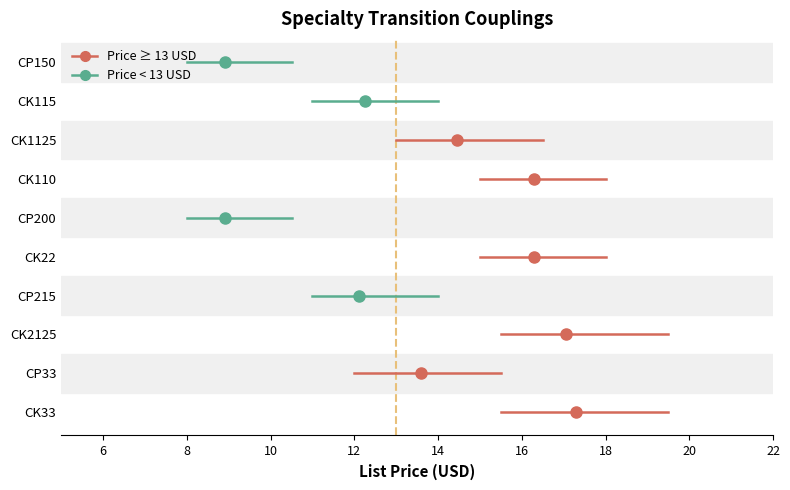

Reading left to right, list all the values displayed in this chart.

CP150=8.9	CK115=12.2	CK1125=14.4	CK110=16.3	CP200=8.9	CK22=16.3	CP215=12.1	CK2125=17.1	CP33=13.6	CK33=17.3